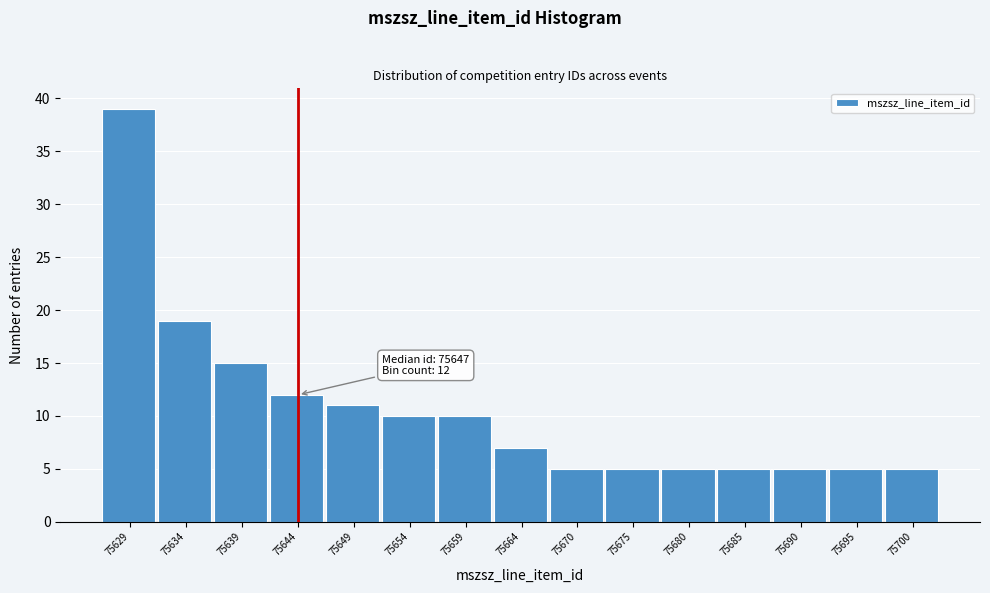

Reading left to right, transcribe all the data shown in this chart.

39	19	15	12	11	10	10	7	5	5	5	5	5	5	5